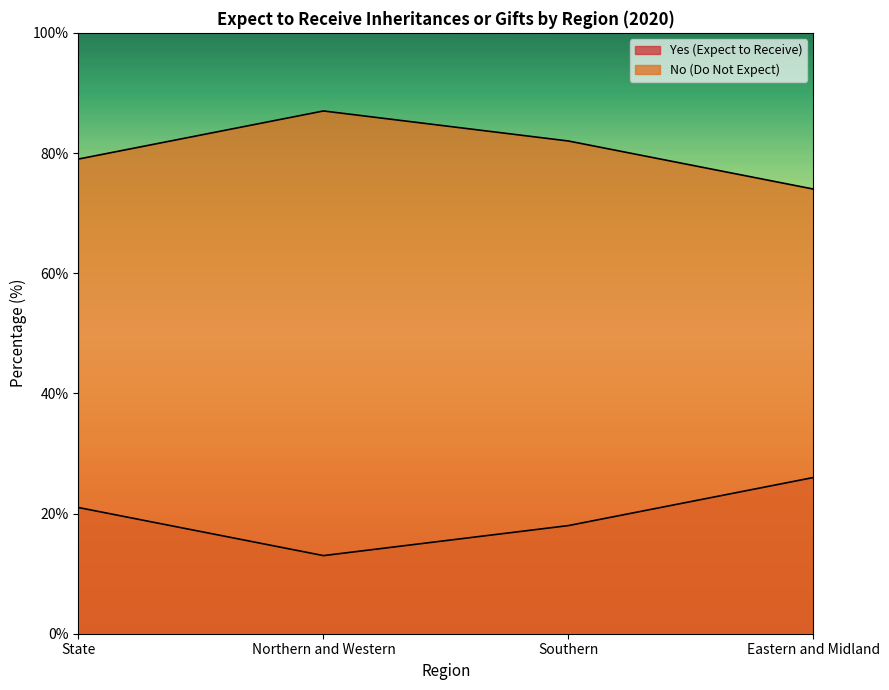

Count the number of categories in the chart.

4